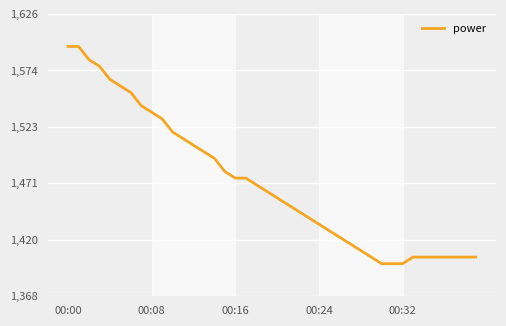

What is the smallest value displayed?

1398